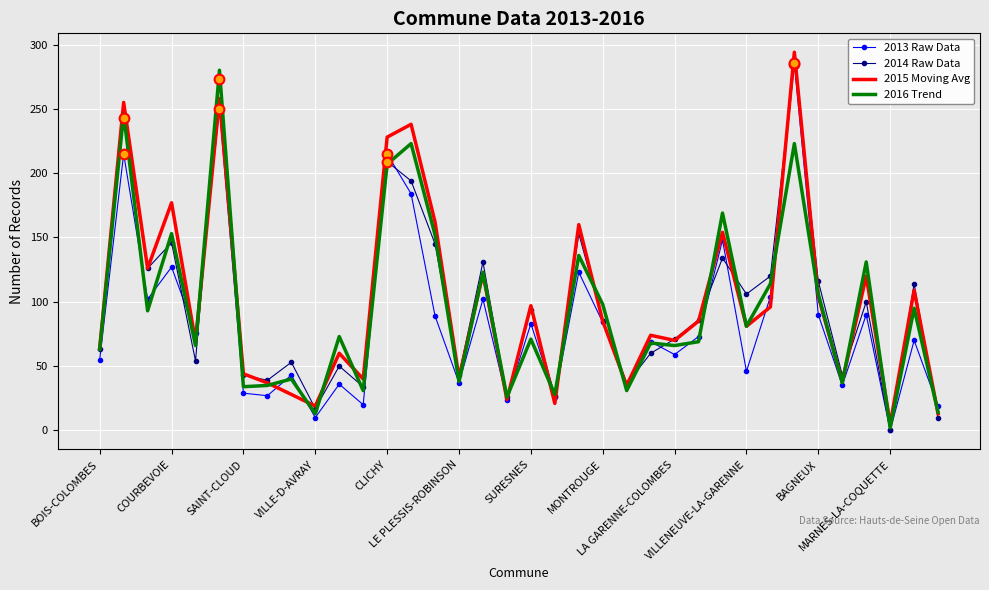

What is the maximum value shown in the chart?

294